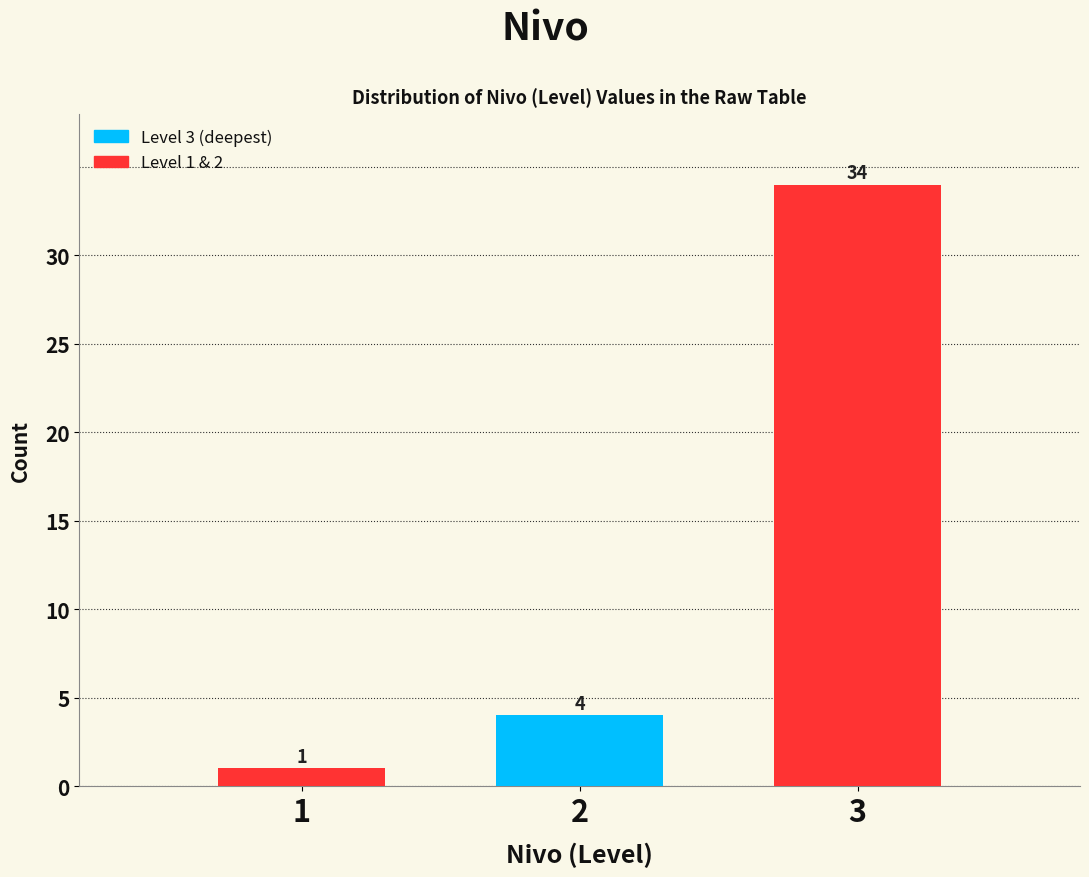

Reading left to right, list all the values displayed in this chart.

1=1	2=4	3=34